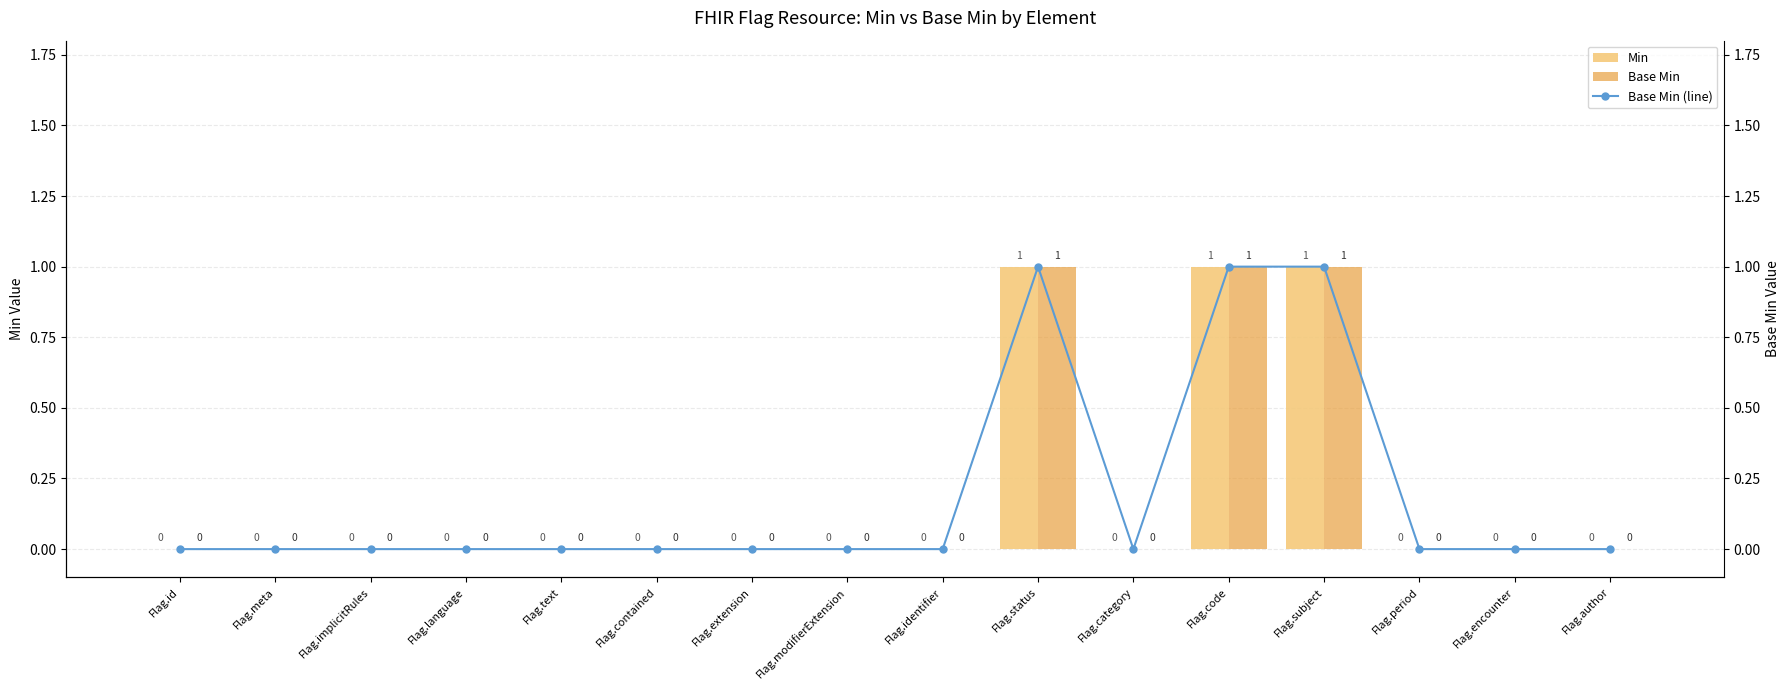

Count the number of categories in the chart.

16